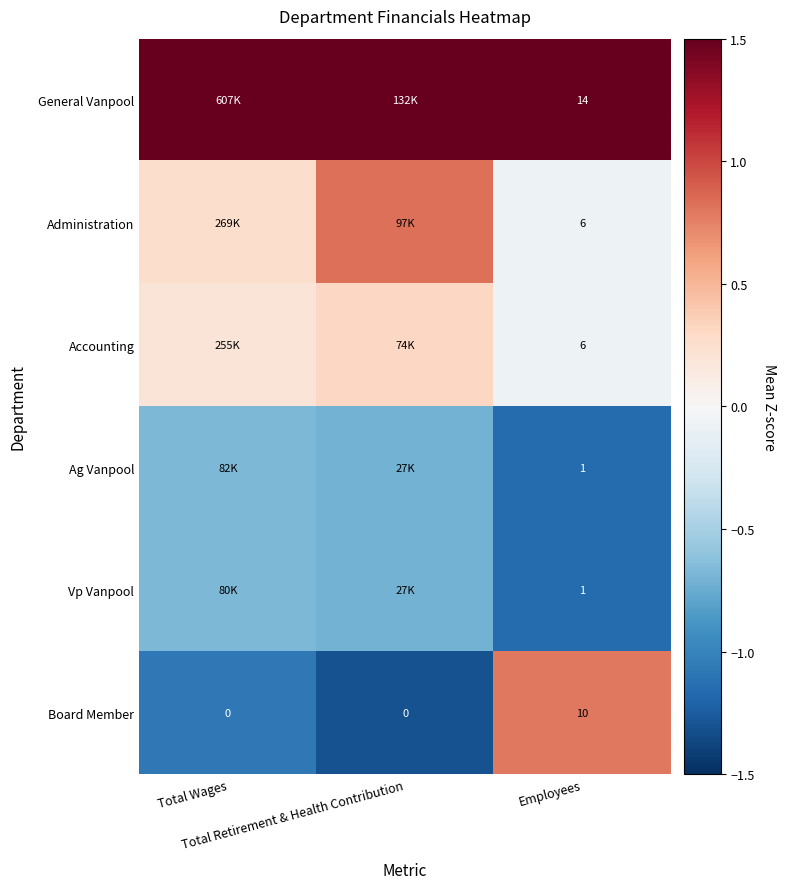

True or false: Vp Vanpool has a value of -0.4 at Employees.

False